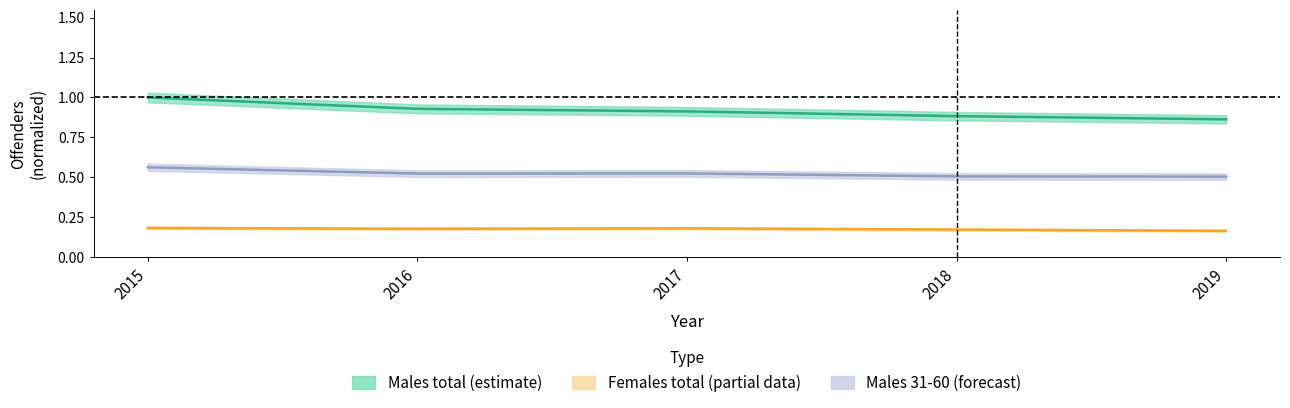

Between 2015 and 2016, which is larger?

2015